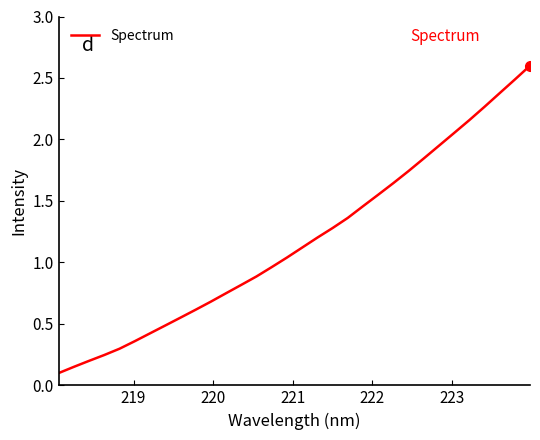

What is the greatest value displayed?

2.6